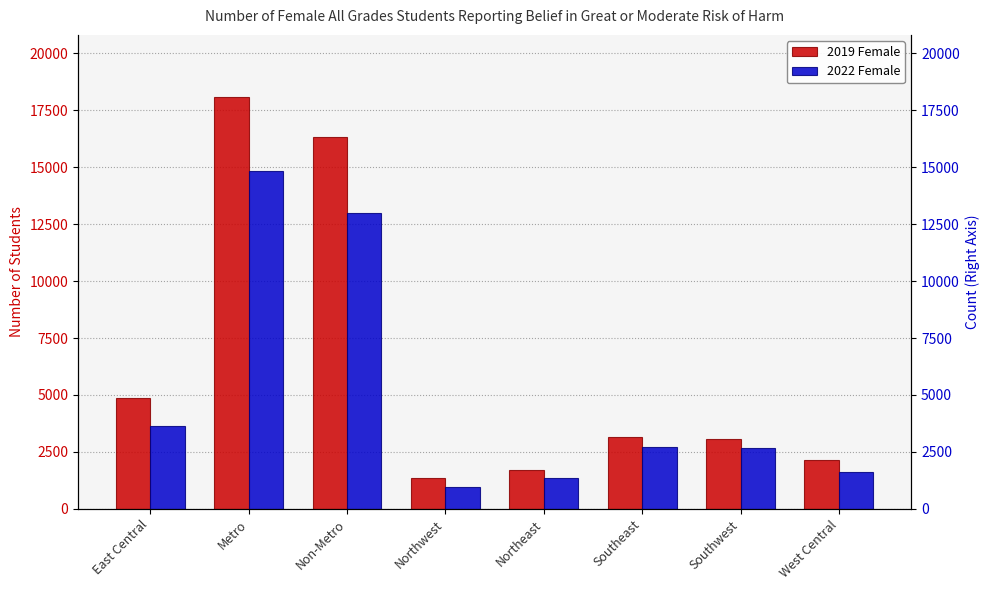

What is the sum of all 2022 Female values?

40820